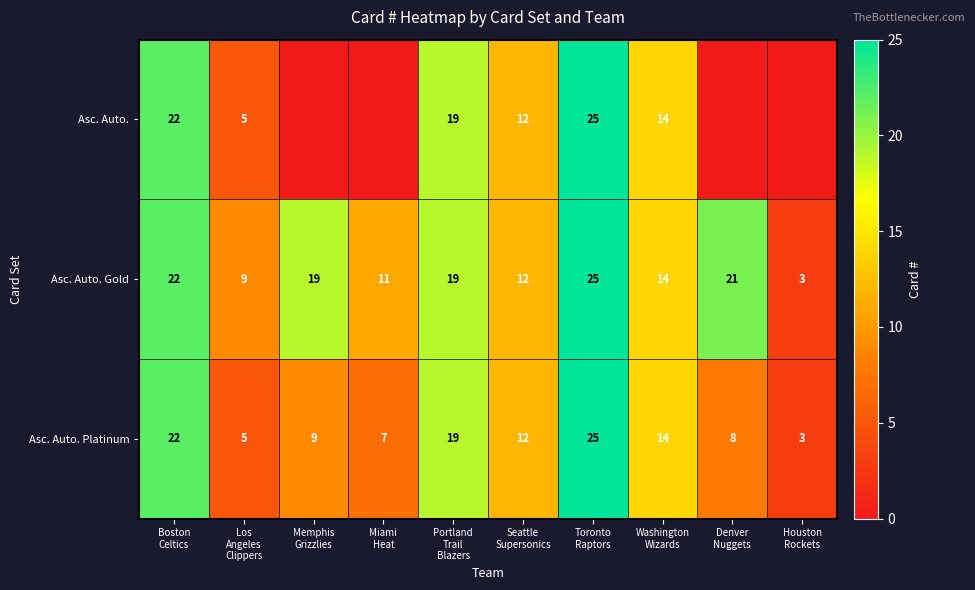

At how many categories does at least one series exceed 11?

7